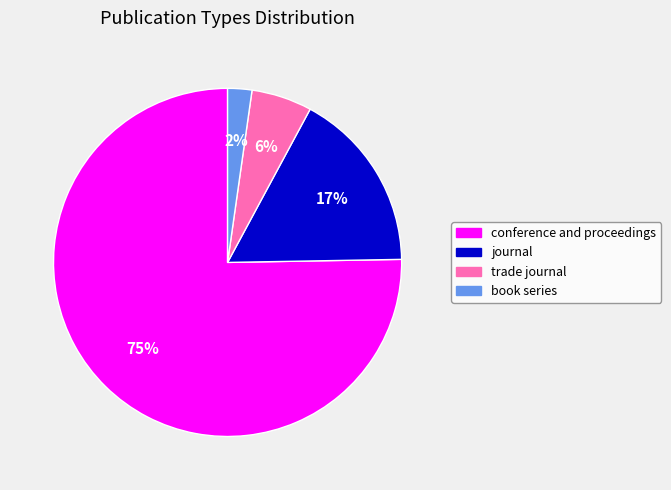

What is the largest slice in the pie chart?

conference and proceedings